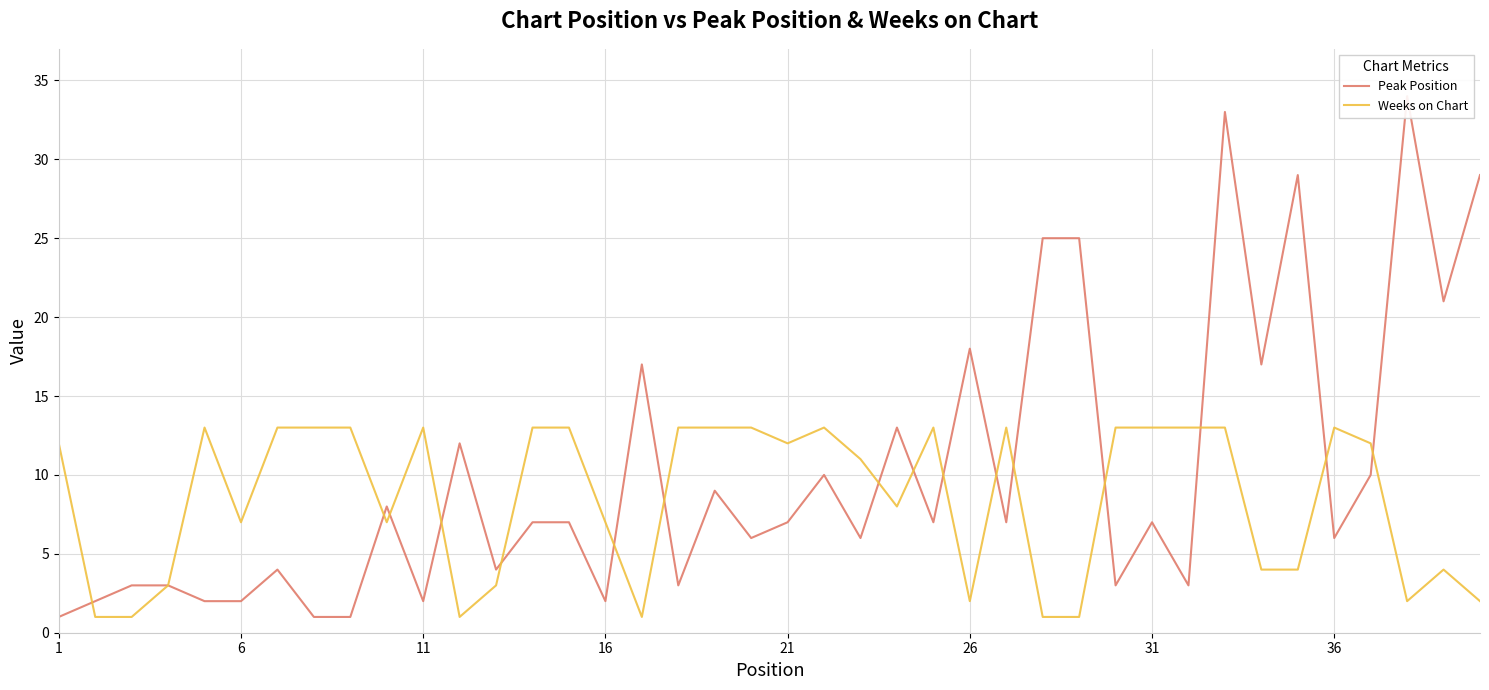

What is the highest value of the Weeks on Chart series?

13